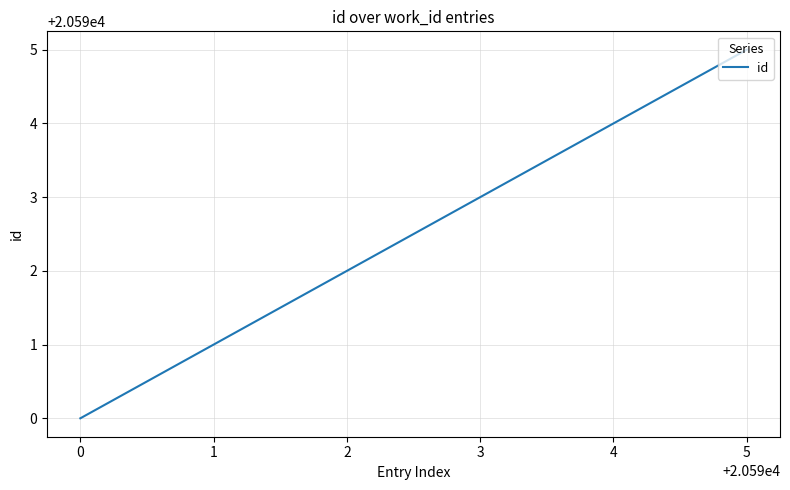

Does the chart display data point markers on the line(s)?

No